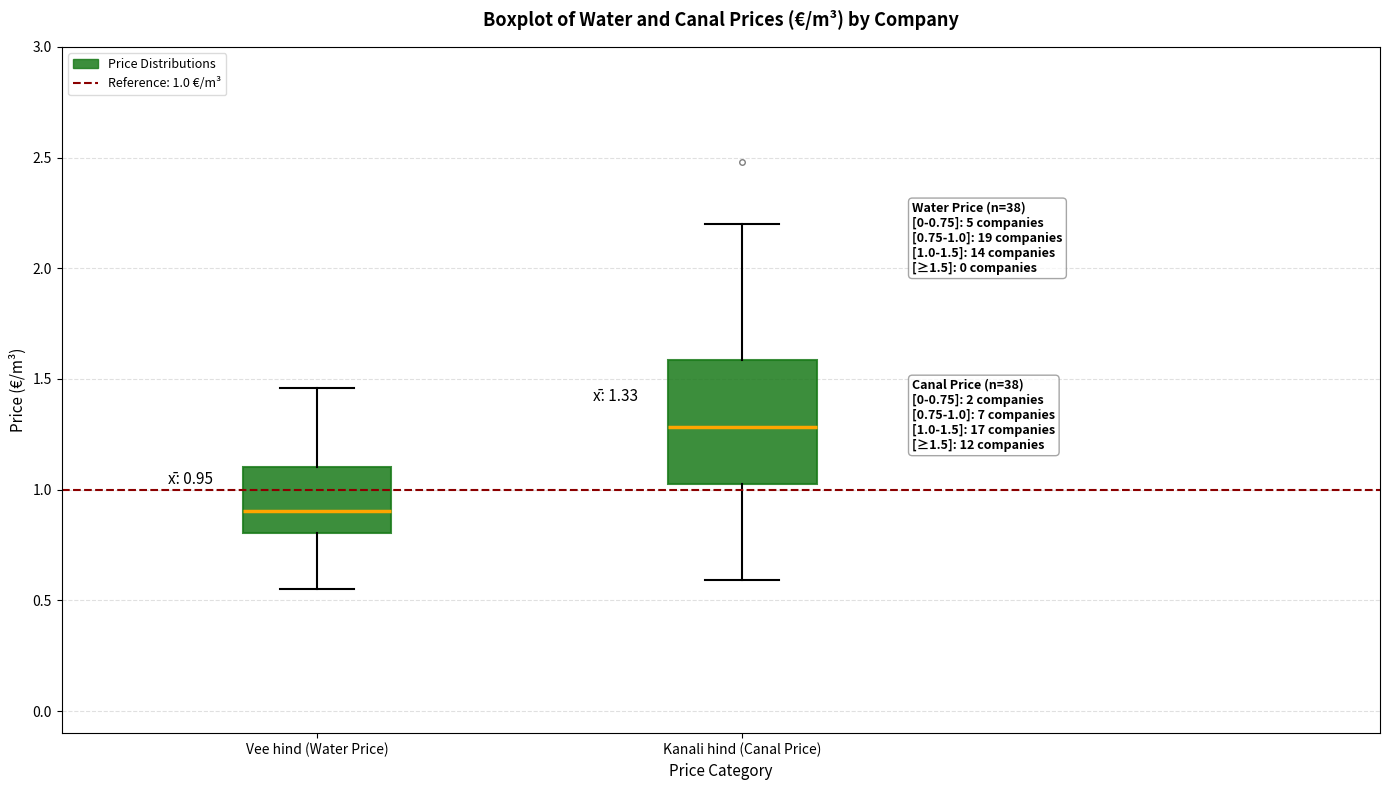

Which box is the tallest, from its lower edge to its upper edge?

Kanali hind (Canal Price)